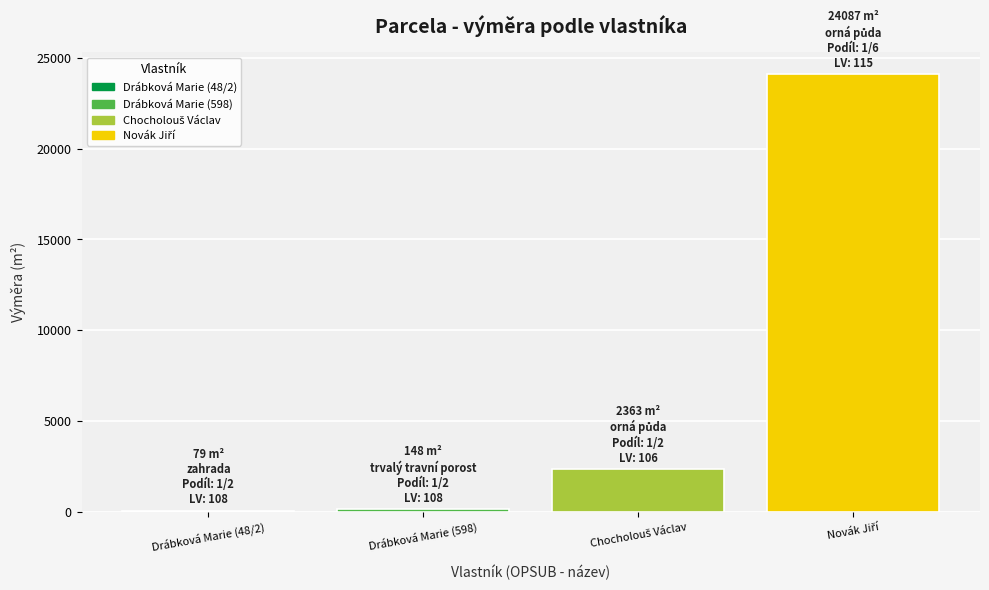

What is the maximum value shown in the chart?

24087